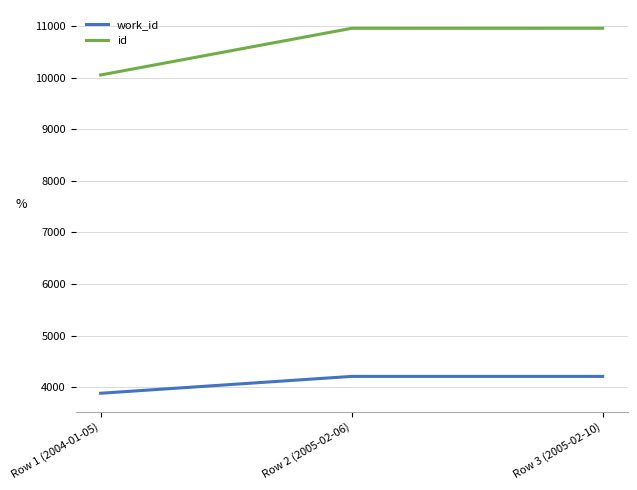

Which series has the widest spread of values?

id